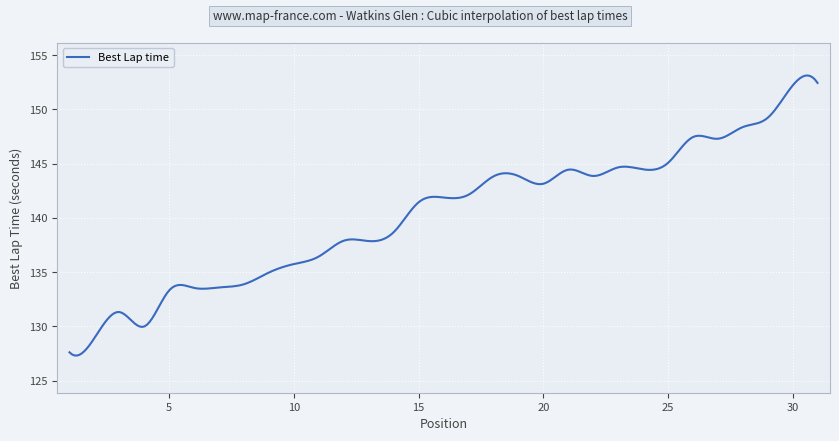

What is the greatest value displayed?

153.1